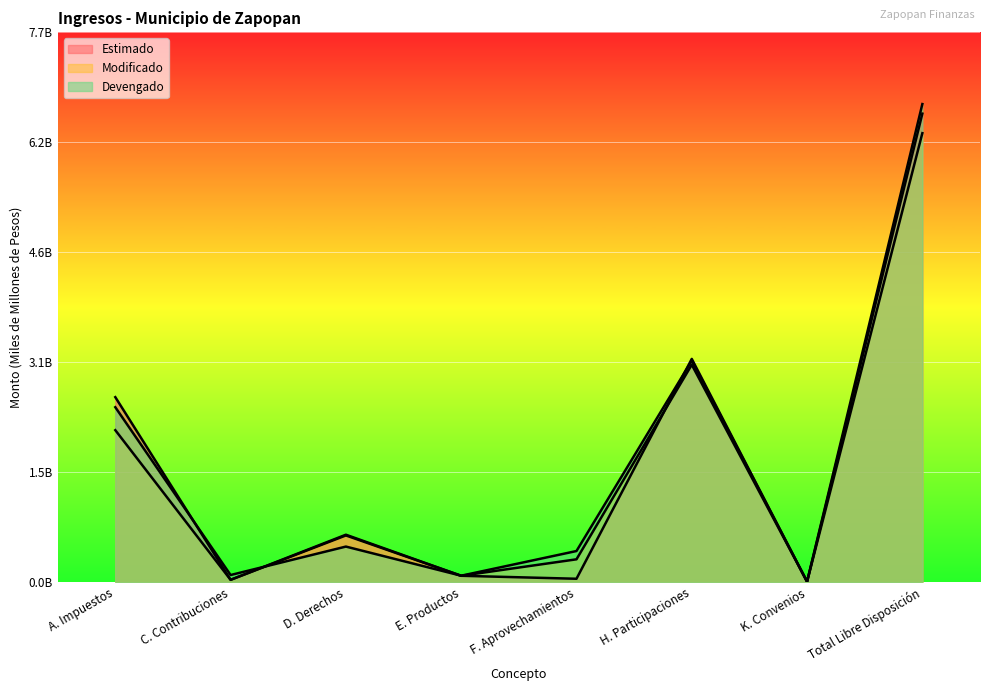

Does the chart display data point markers on the line(s)?

No